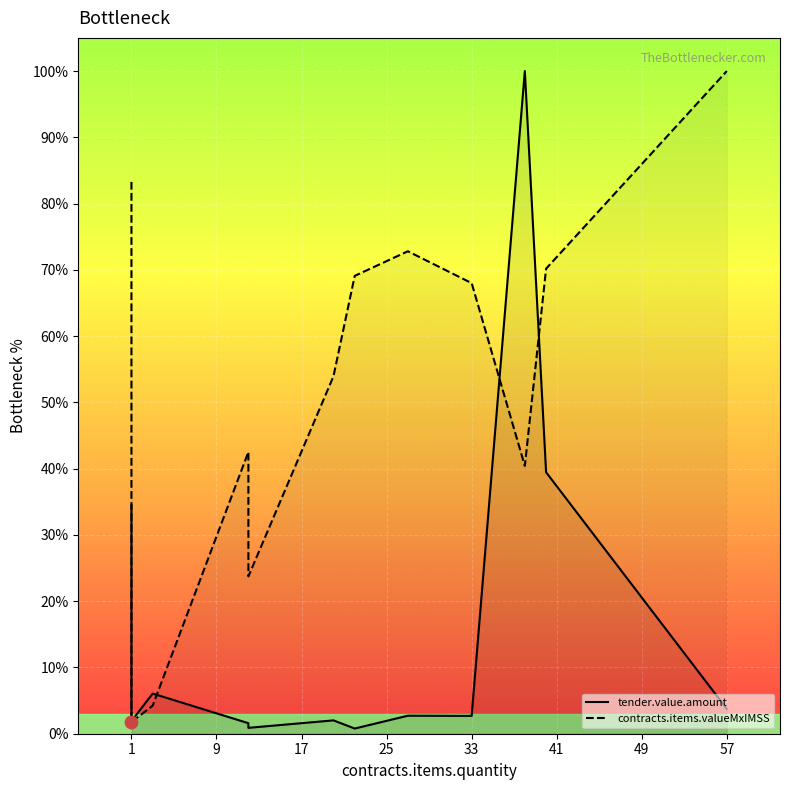

Which series reaches the maximum Y coordinate?

tender.value.amount